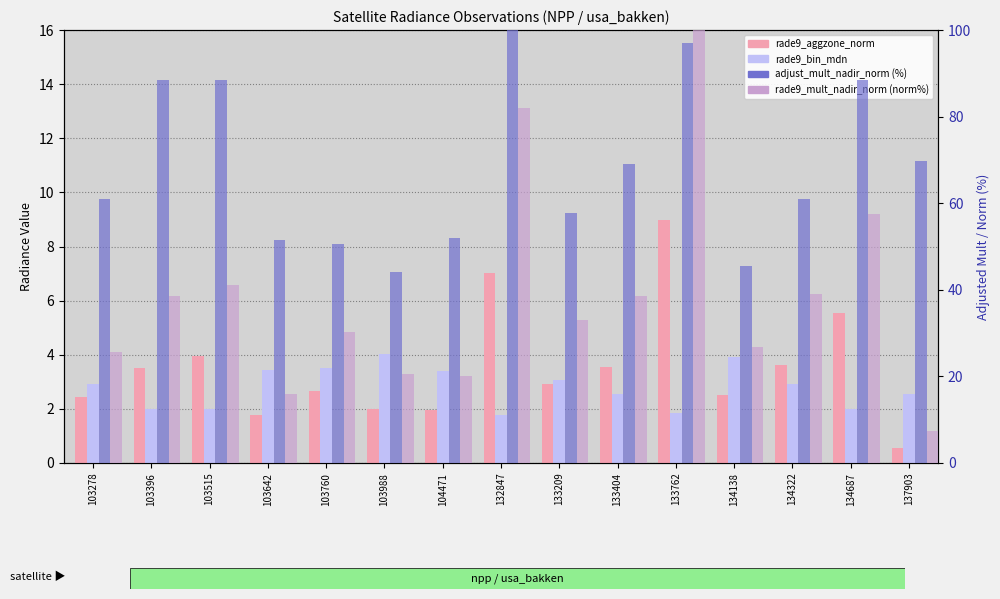

Which series has the largest total across all categories?

adjust_mult_nadir_norm (%)